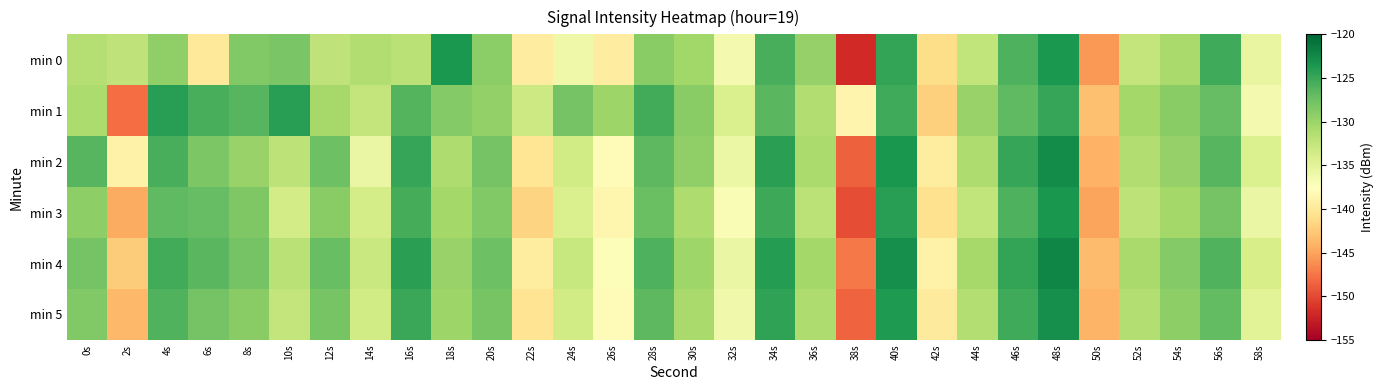

What is the maximum value shown in the chart?

-122.2